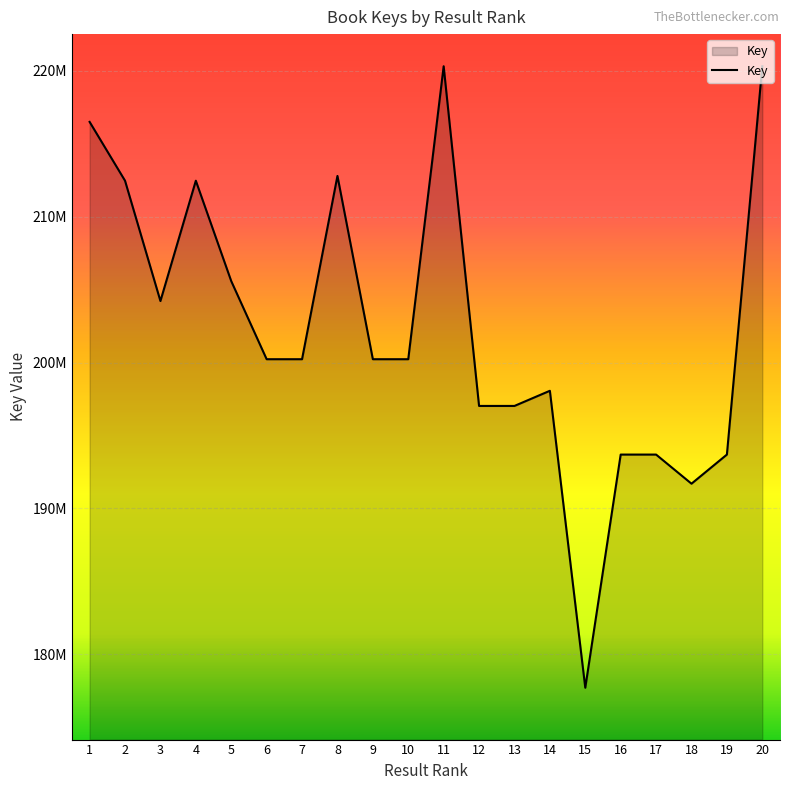

Reading right to left, extract all data points from this chart.

220310057	193694772	191698681	193694600	193694556	177713898	198066835	197028499	197028049	220310389	200230585	200230706	212793429	200230466	200230667	205583913	212464910	204218405	212465157	216496581